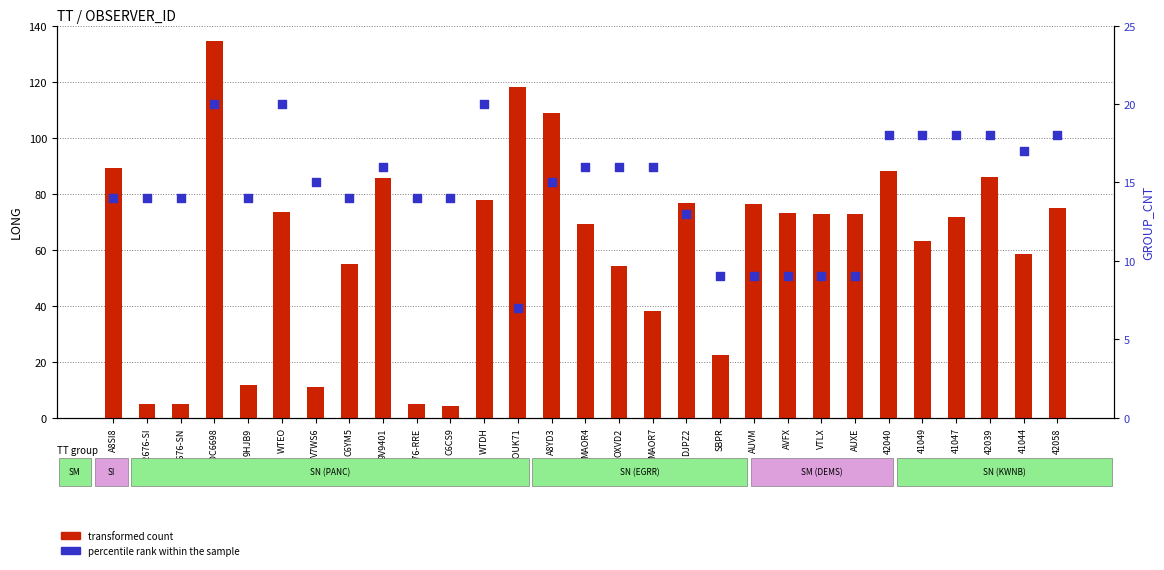

What are all the series names shown in the legend?

transformed count, percentile rank within the sample